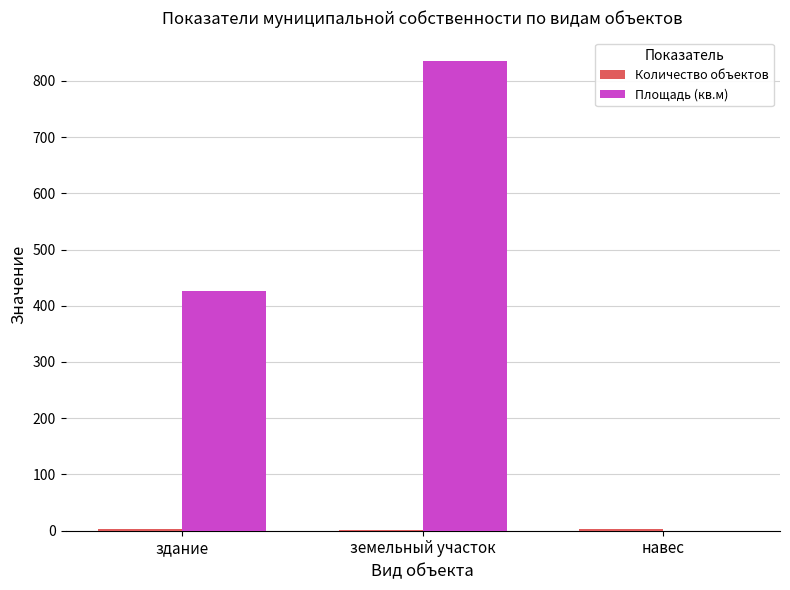

Which series has the widest spread of values?

Площадь (кв.м)